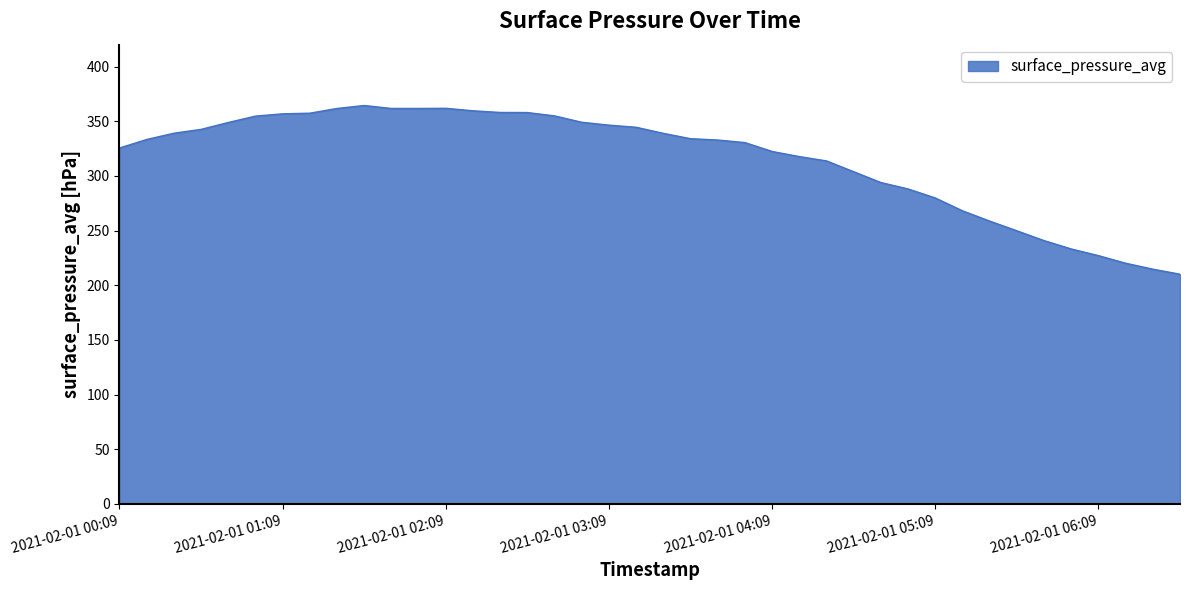

What is the difference between the maximum and minimum values?

154.3